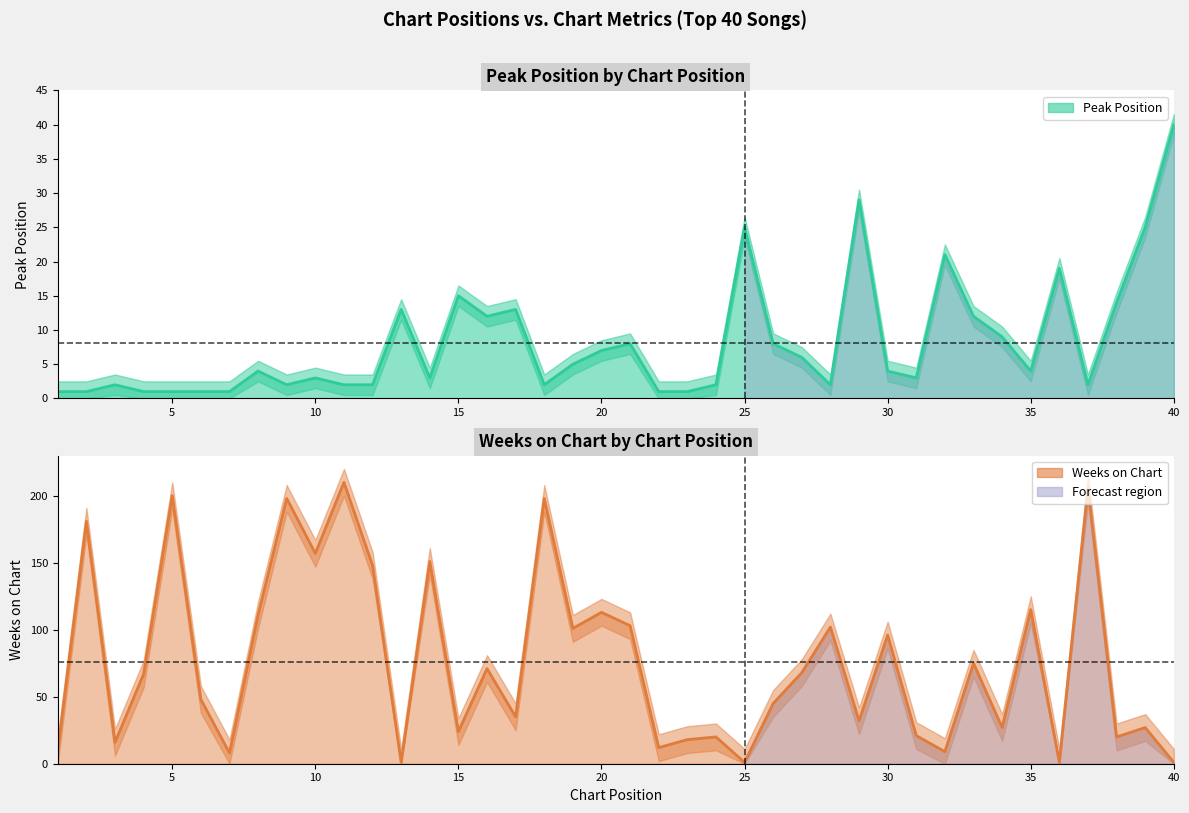

How many times do Peak Position and Weeks on Chart cross each other?

9